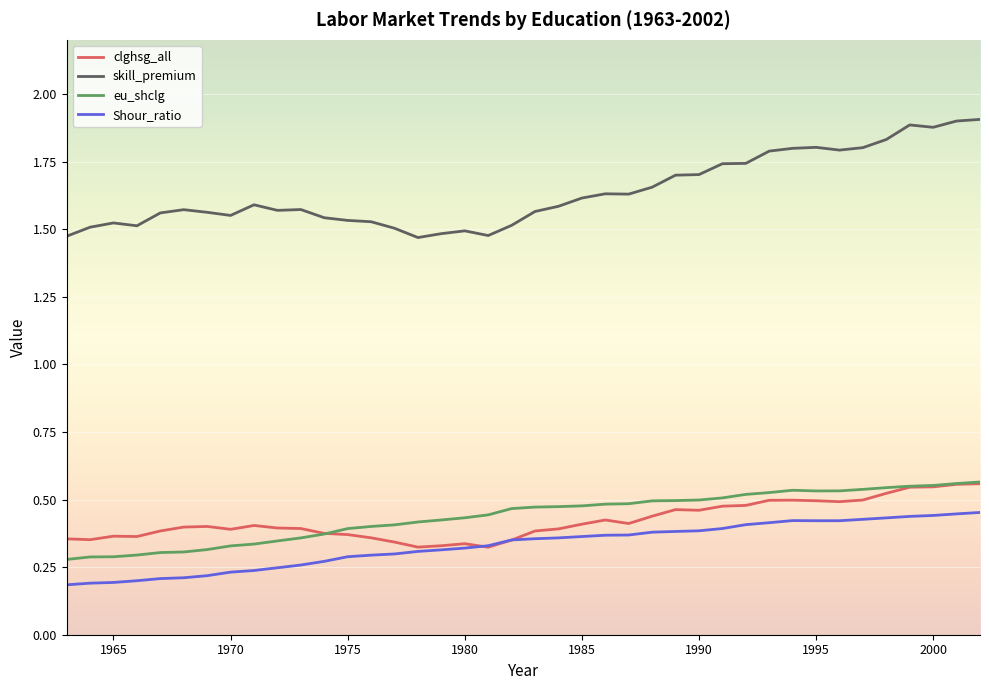

True or false: eu_shclg and Shour_ratio cross at least once.

False